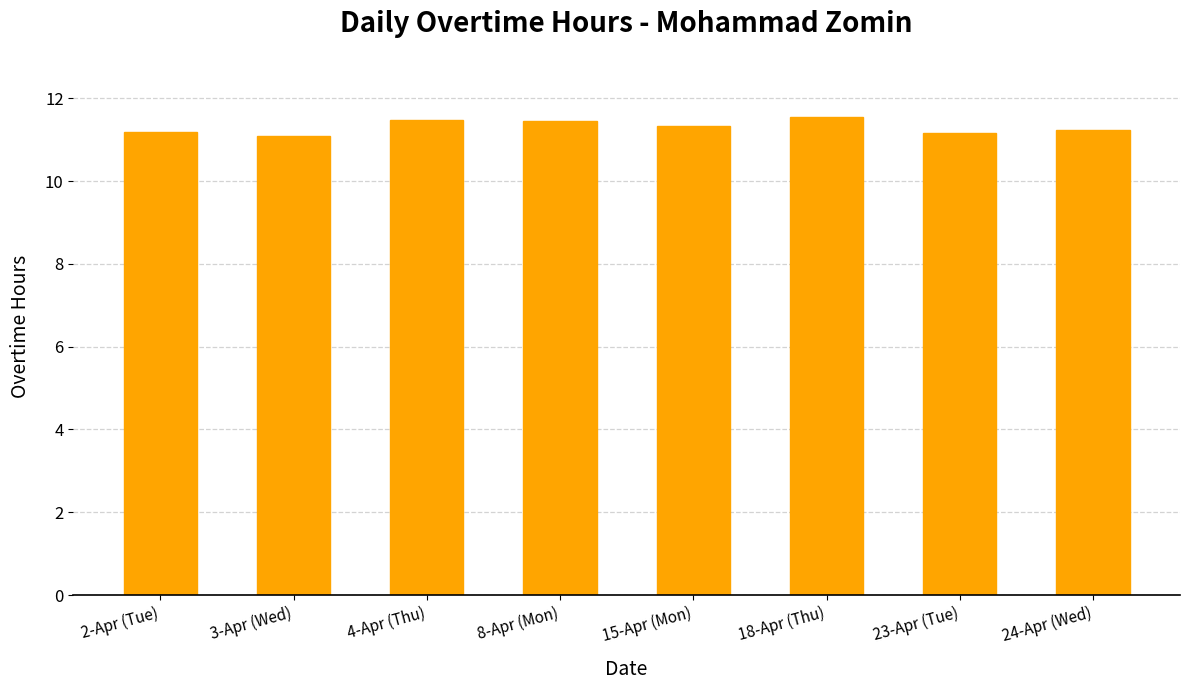

What position from the left is 4-Apr (Thu)?

3